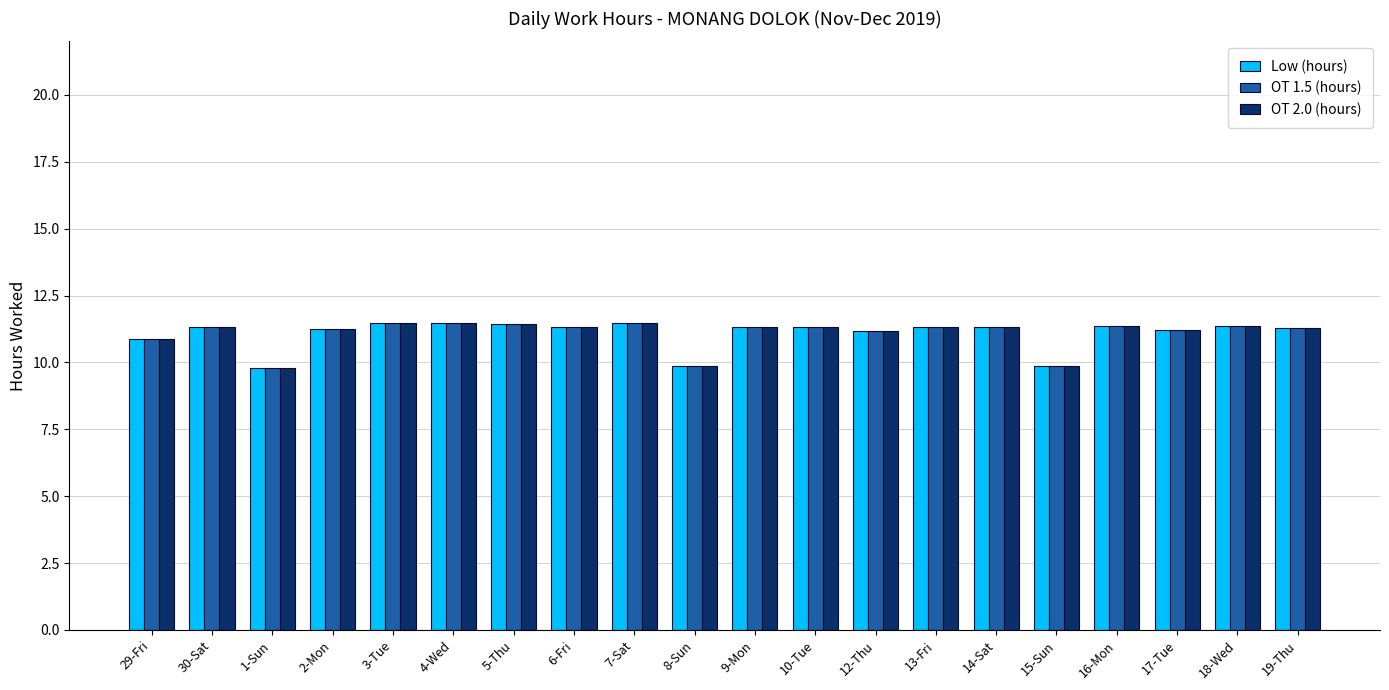

Is the value of Low (hours) at 12-Thu greater than the value of OT 1.5 (hours) at 1-Sun?

Yes